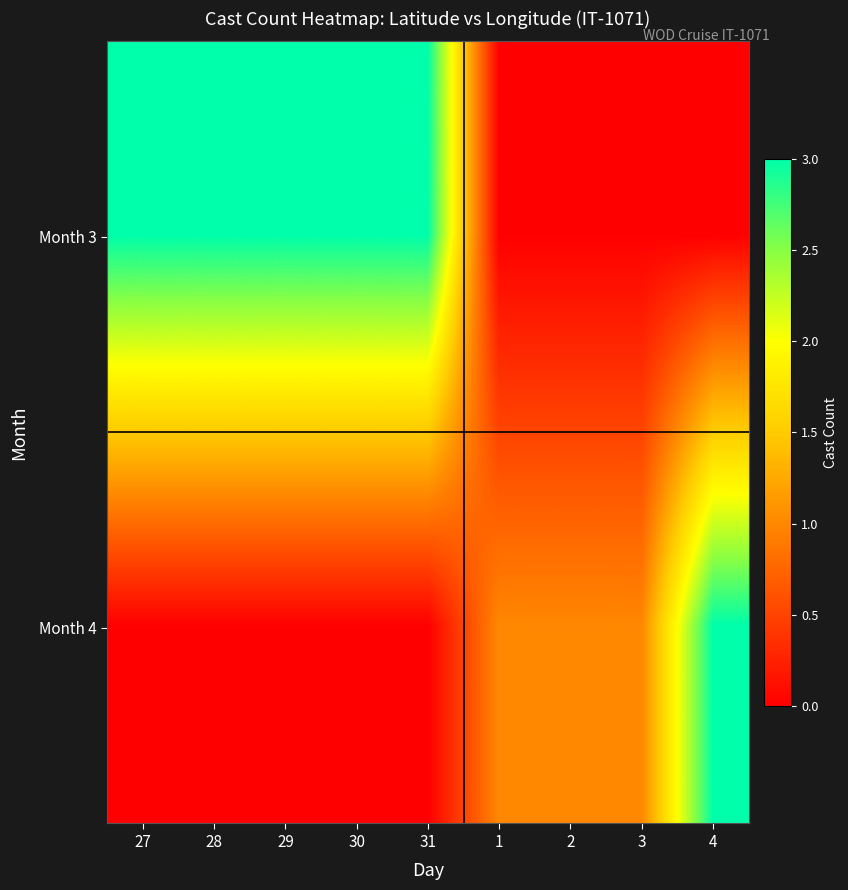

How many series are shown in this chart?

2